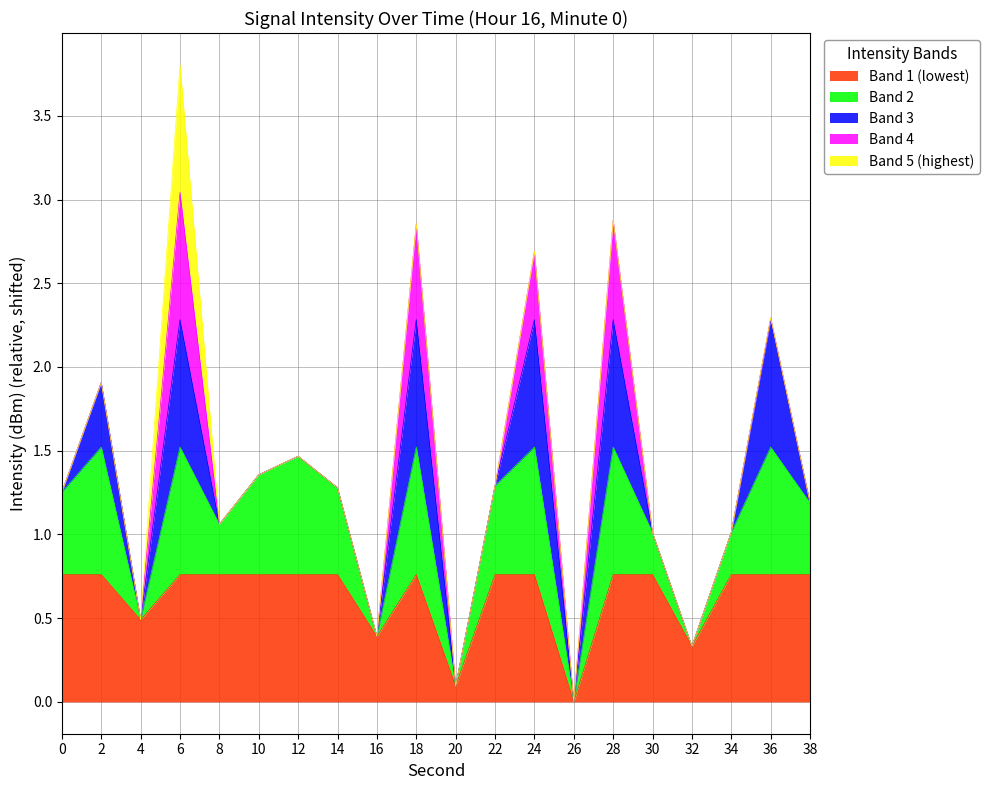

The chart shows a value of 1.3 at 18. True or false?

False